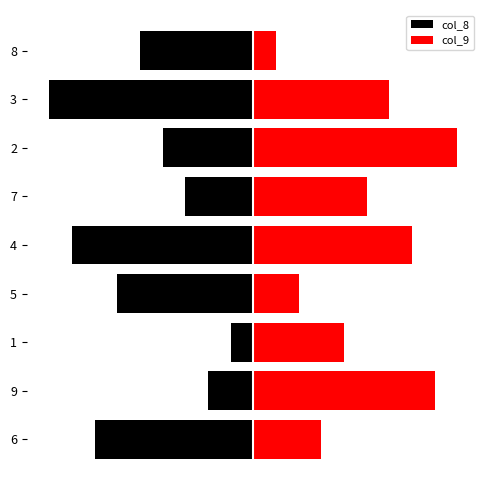

Count the number of data series in this chart.

2